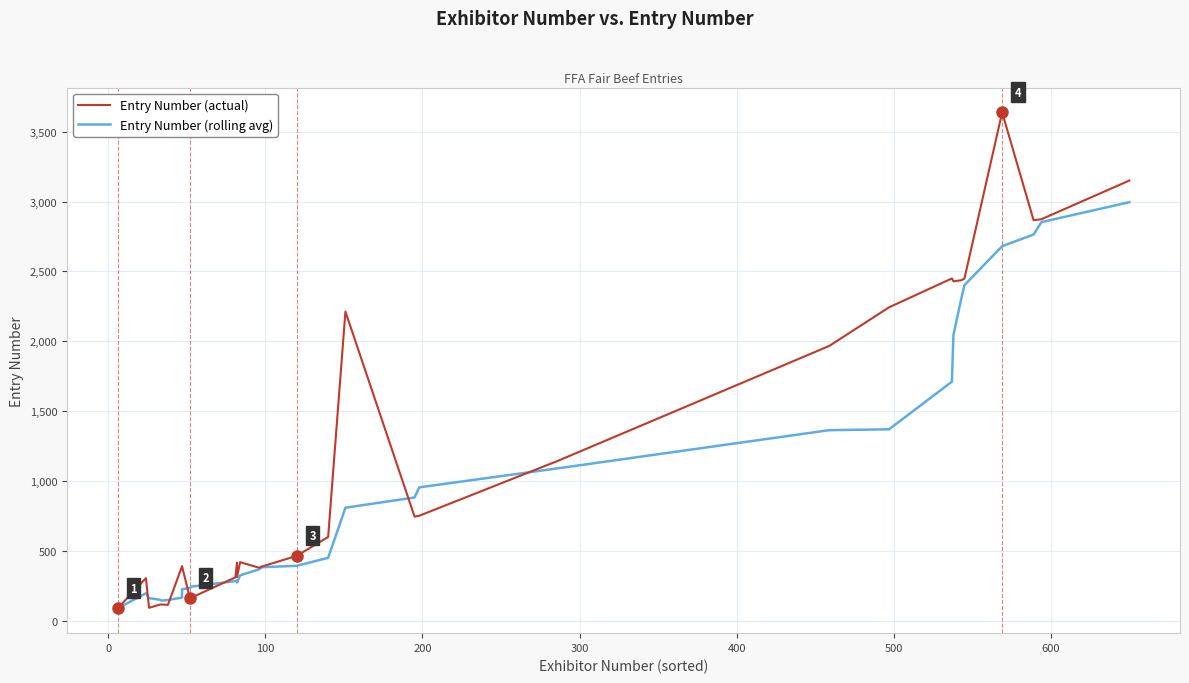

True or false: Entry Number (rolling avg) and Entry Number (actual) intersect in this chart.

True